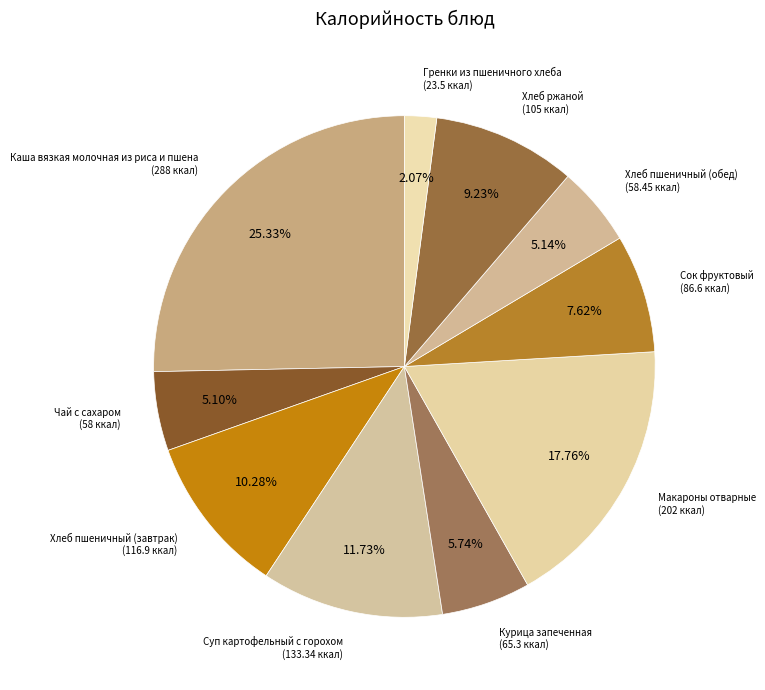

How many segments does this pie chart have?

10